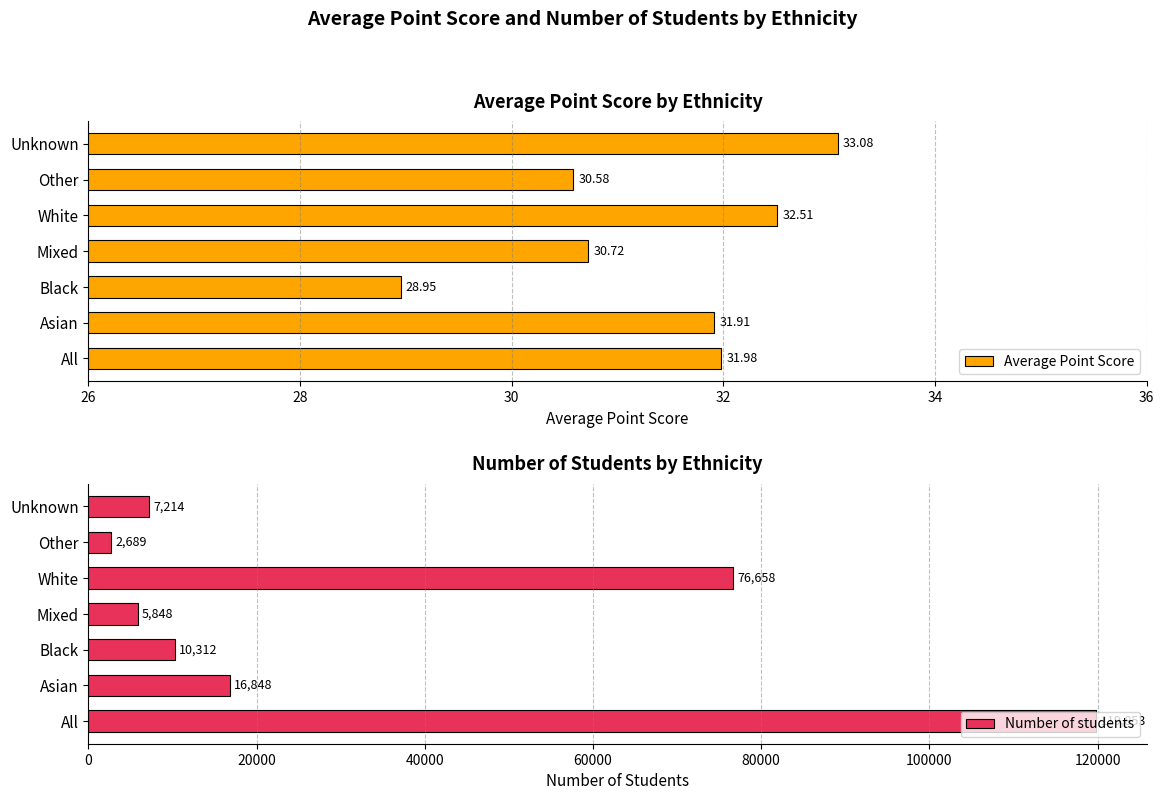

List the series in order of their overall mean, lowest first.

Average Point Score, Number of students